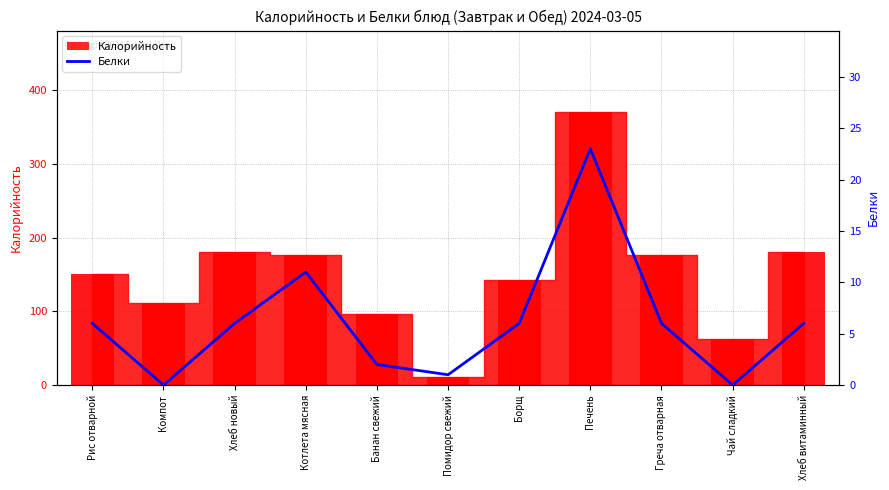

Where does the data first go above 6?

Котлета мясная